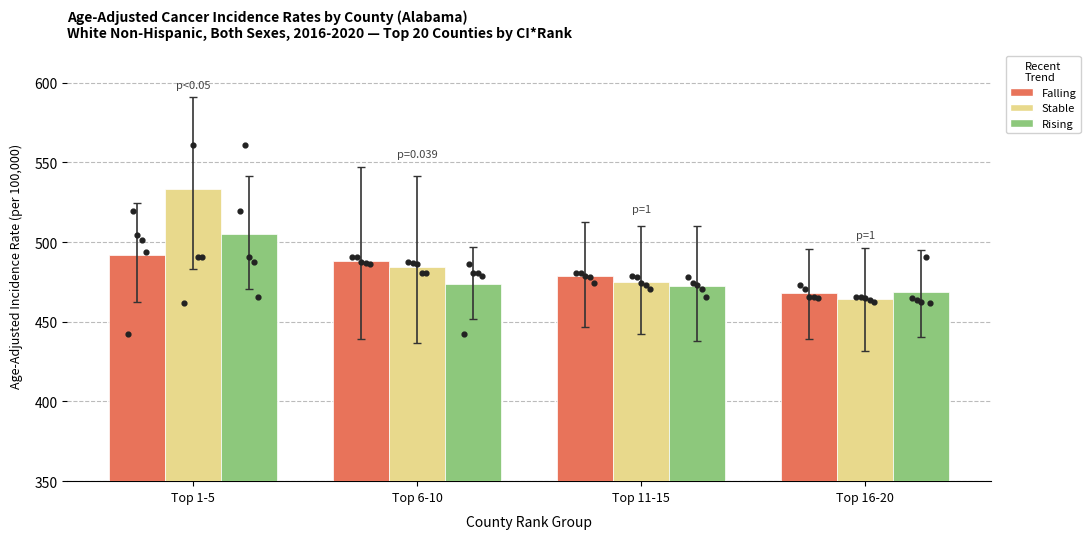

Which series has the widest spread of Y values?

Stable